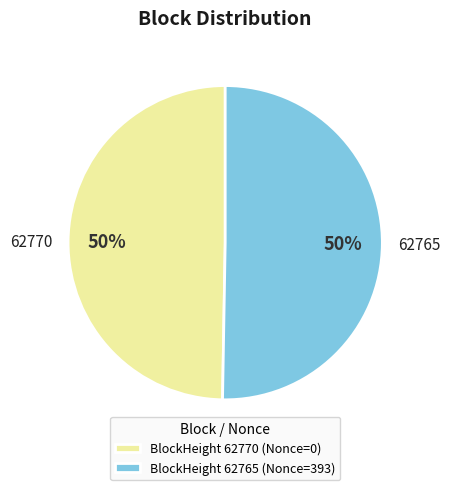

Which slice is the smallest?

62770